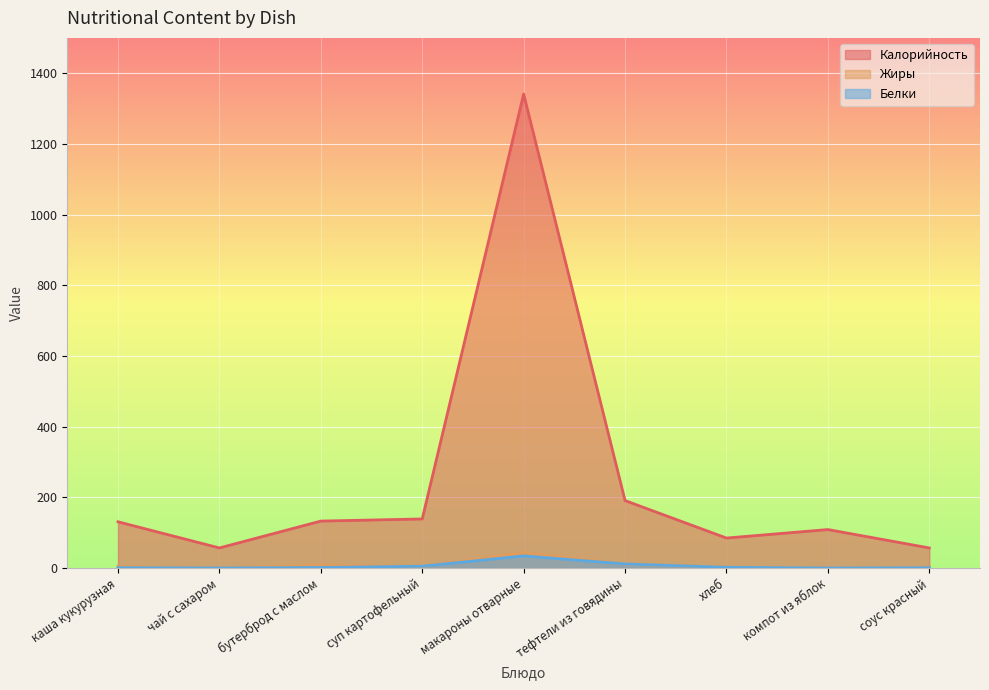

How many data points in Белки are above 1?

6